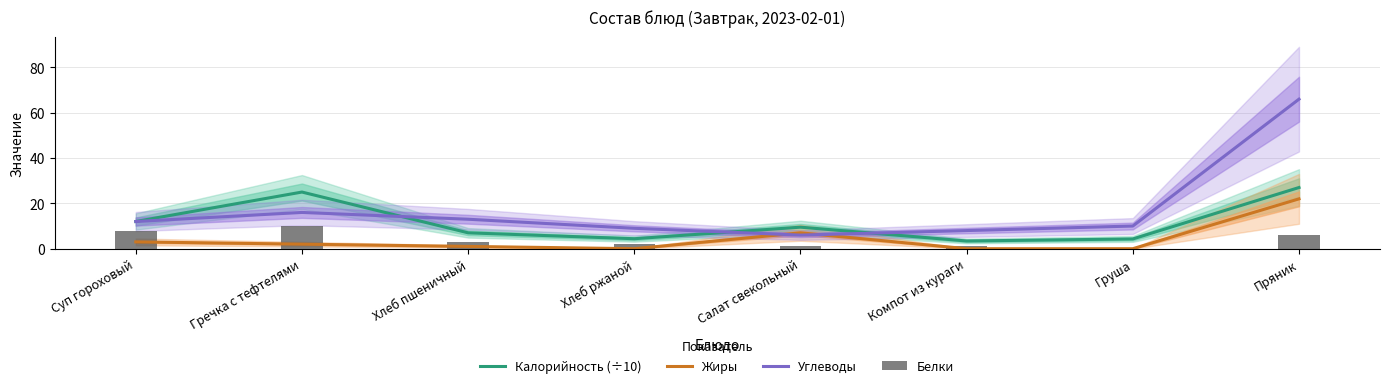

Reading left to right, list all the values displayed in this chart.

Калорийность (÷10): Суп гороховый=12.0	Гречка с тефтелями=25.0	Хлеб пшеничный=7.0	Хлеб ржаной=4.4	Салат свекольный=9.5	Компот из кураги=3.4	Груша=4.3	Пряник=27.0
Жиры: Суп гороховый=3.0	Гречка с тефтелями=2.0	Хлеб пшеничный=1.0	Хлеб ржаной=0.0	Салат свекольный=7.0	Компот из кураги=0.0	Груша=0.0	Пряник=22.0
Углеводы: Суп гороховый=12.0	Гречка с тефтелями=16.0	Хлеб пшеничный=13.0	Хлеб ржаной=9.0	Салат свекольный=6.0	Компот из кураги=8.0	Груша=10.0	Пряник=66.0
Белки: Суп гороховый=8.0	Гречка с тефтелями=10.0	Хлеб пшеничный=3.0	Хлеб ржаной=2.0	Салат свекольный=1.0	Компот из кураги=1.0	Груша=0.0	Пряник=6.0